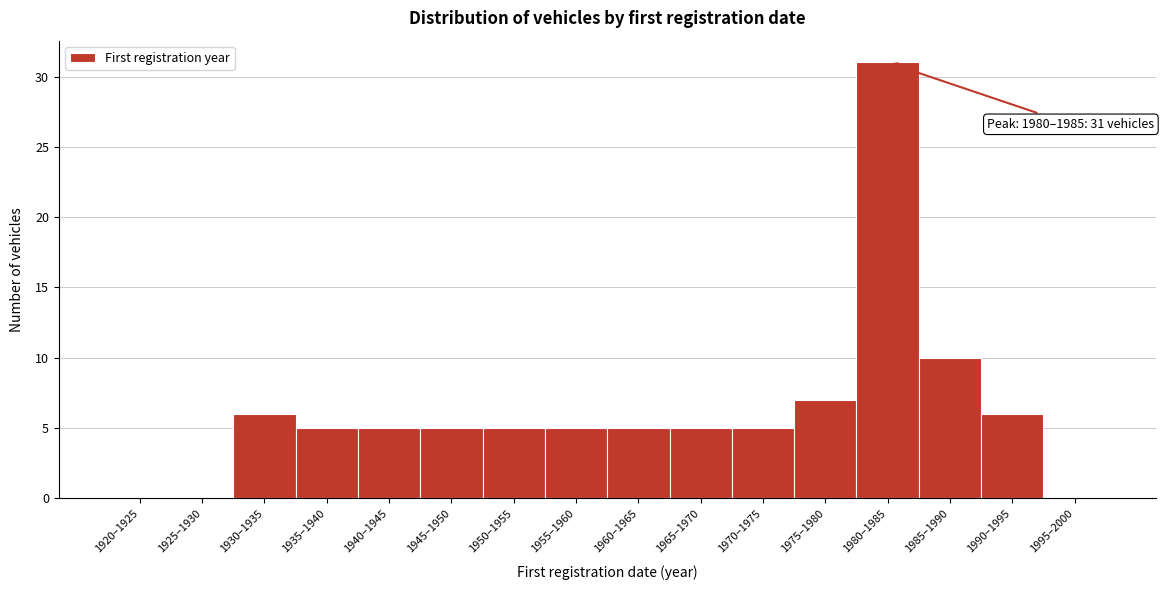

Reading left to right, extract all data points from this chart.

1920–1925=0	1925–1930=0	1930–1935=6	1935–1940=5	1940–1945=5	1945–1950=5	1950–1955=5	1955–1960=5	1960–1965=5	1965–1970=5	1970–1975=5	1975–1980=7	1980–1985=31	1985–1990=10	1990–1995=6	1995–2000=0